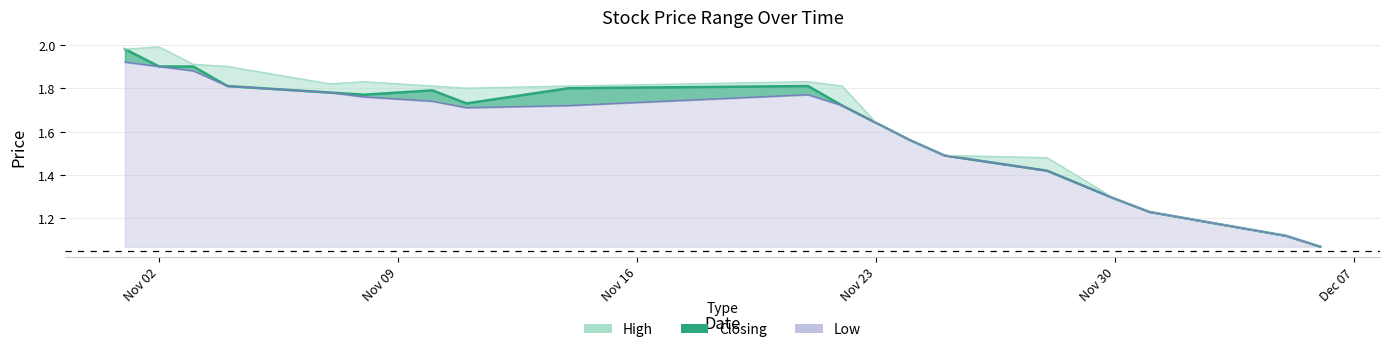

Reading left to right, transcribe all the data shown in this chart.

Closing: 2.0	1.9	1.9	1.8	1.8	1.8	1.8	1.7	1.8	1.8	1.7	1.6	1.6	1.5	1.4	1.3	1.2	1.1	1.1
High: 2.0	2.0	1.9	1.9	1.8	1.8	1.8	1.8	1.8	1.8	1.8	1.6	1.6	1.5	1.5	1.3	1.2	1.1	1.1
Low: 1.9	1.9	1.9	1.8	1.8	1.8	1.7	1.7	1.7	1.8	1.7	1.6	1.6	1.5	1.4	1.3	1.2	1.1	1.1